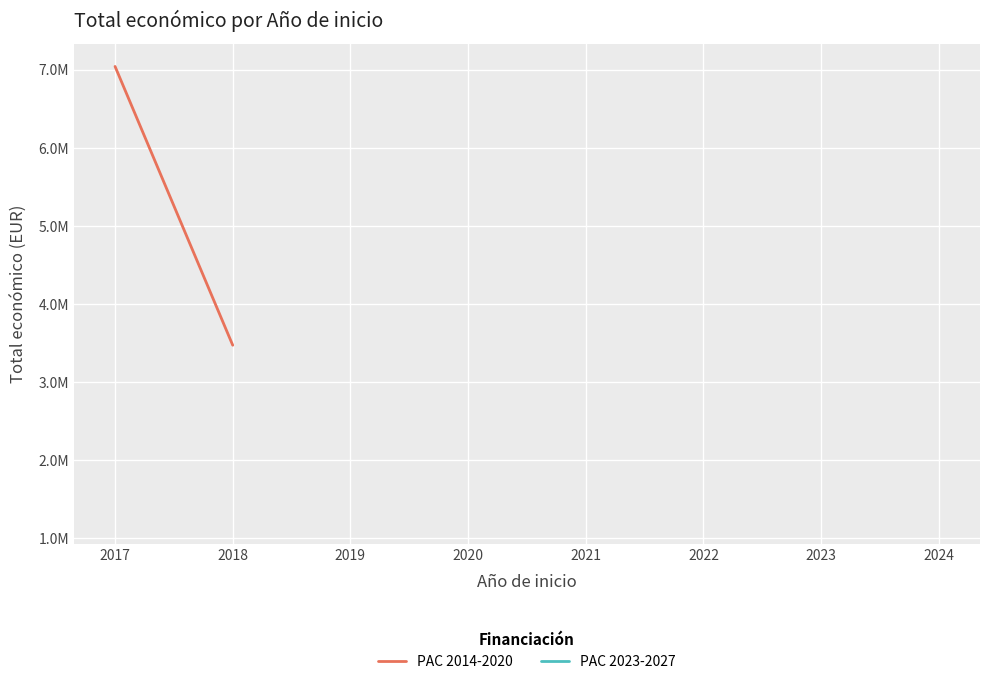

What is the average value?

5256707